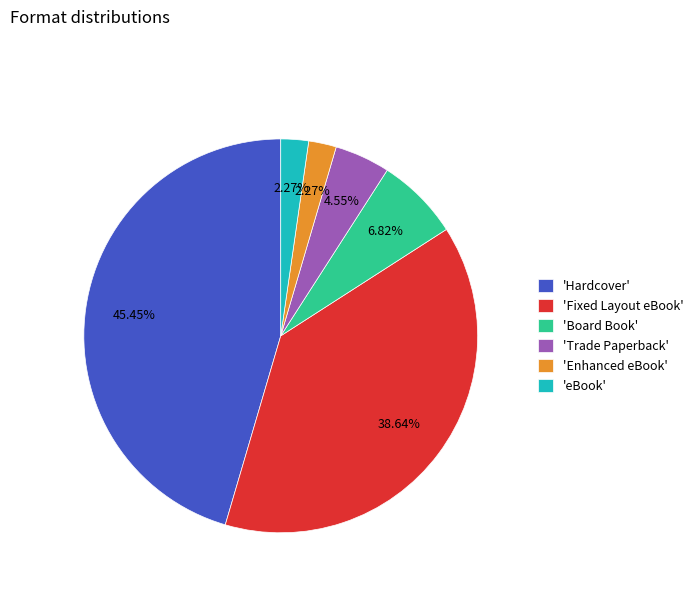

Do 'Hardcover' and 'eBook' together represent more than half of the pie?

No